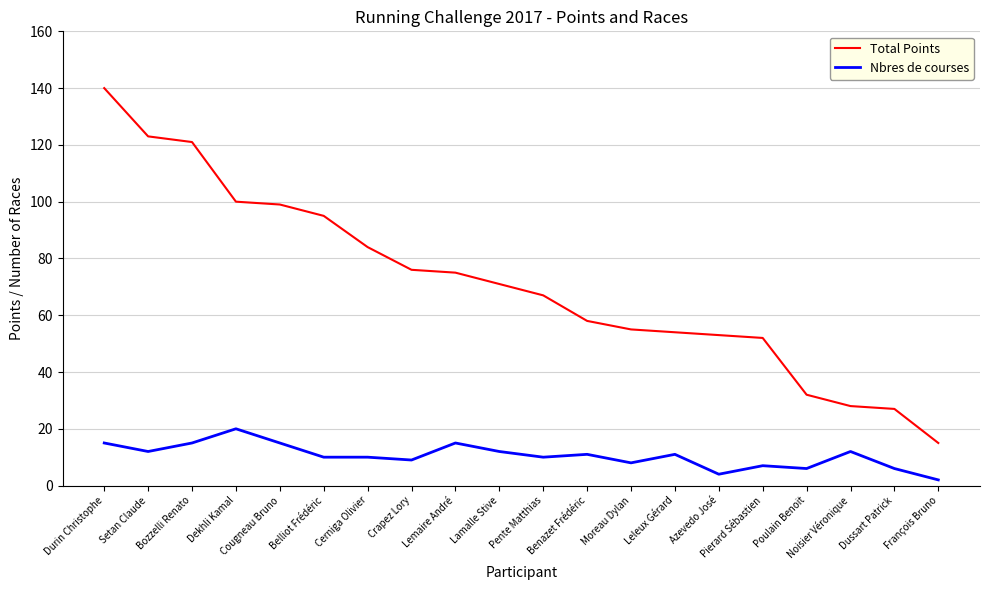

What is the difference between the maximum and minimum values in the Nbres de courses series?

18